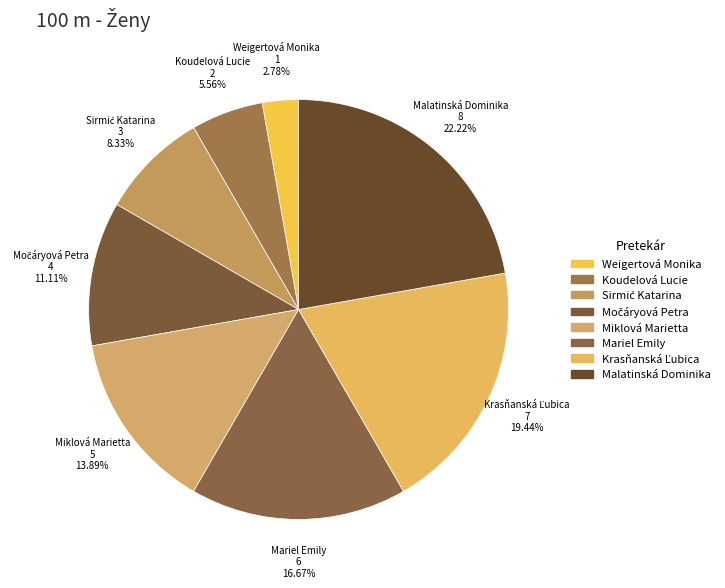

How many slices are in this pie chart?

8